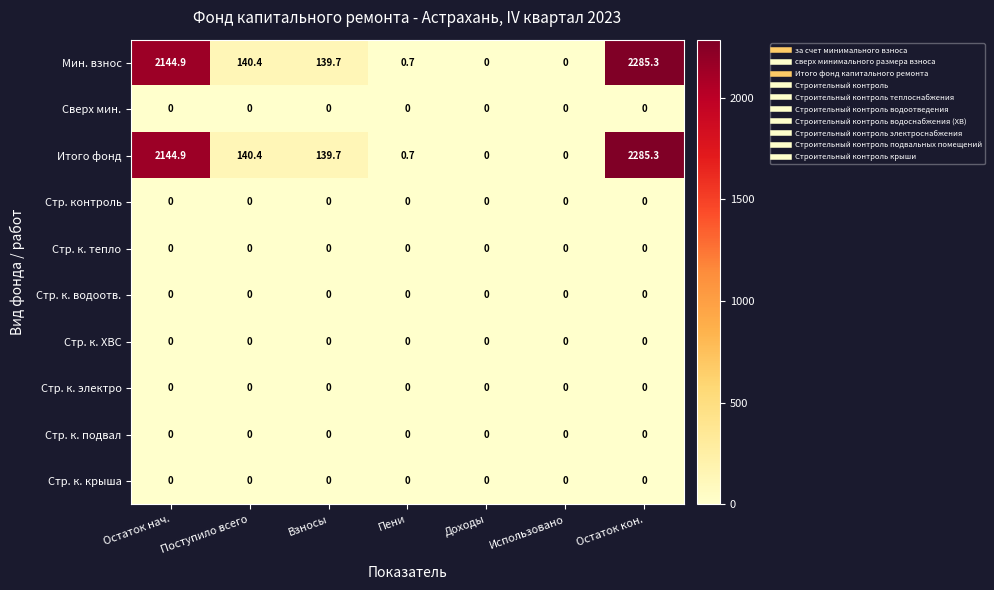

Is it true that Мин. взнос equals 140.4 at Поступило всего?

True